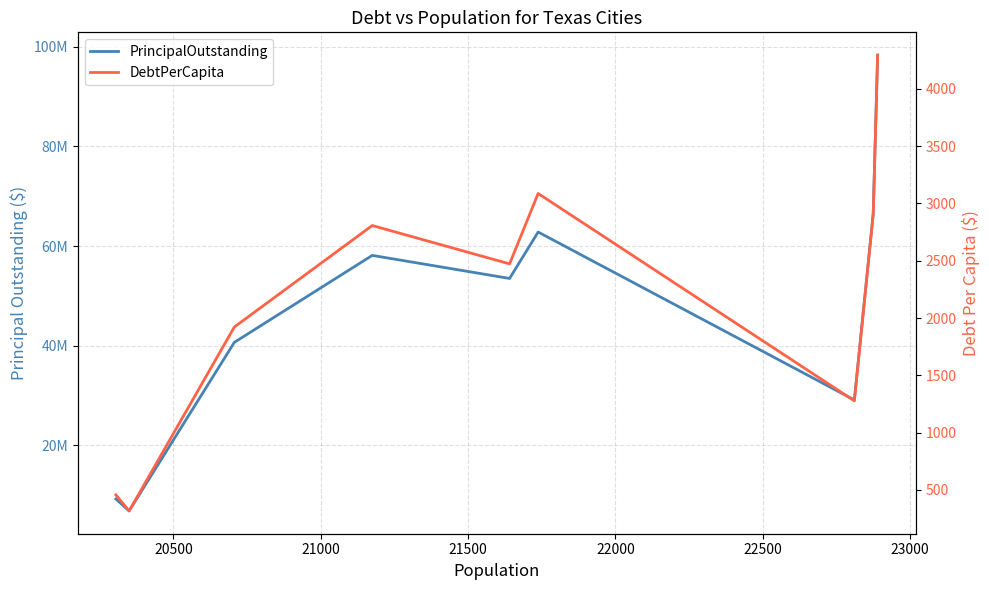

Reading right to left, transcribe all the data shown in this chart.

PrincipalOutstanding: 98299000.0	66465000.0	29130000.0	62816000.0	53505000.0	58130000.0	40685000.0	6875000.0	9275000.0
DebtPerCapita: 4294.4	2905.6	1277.0	3086.8	2472.4	2807.3	1921.4	316.3	456.8